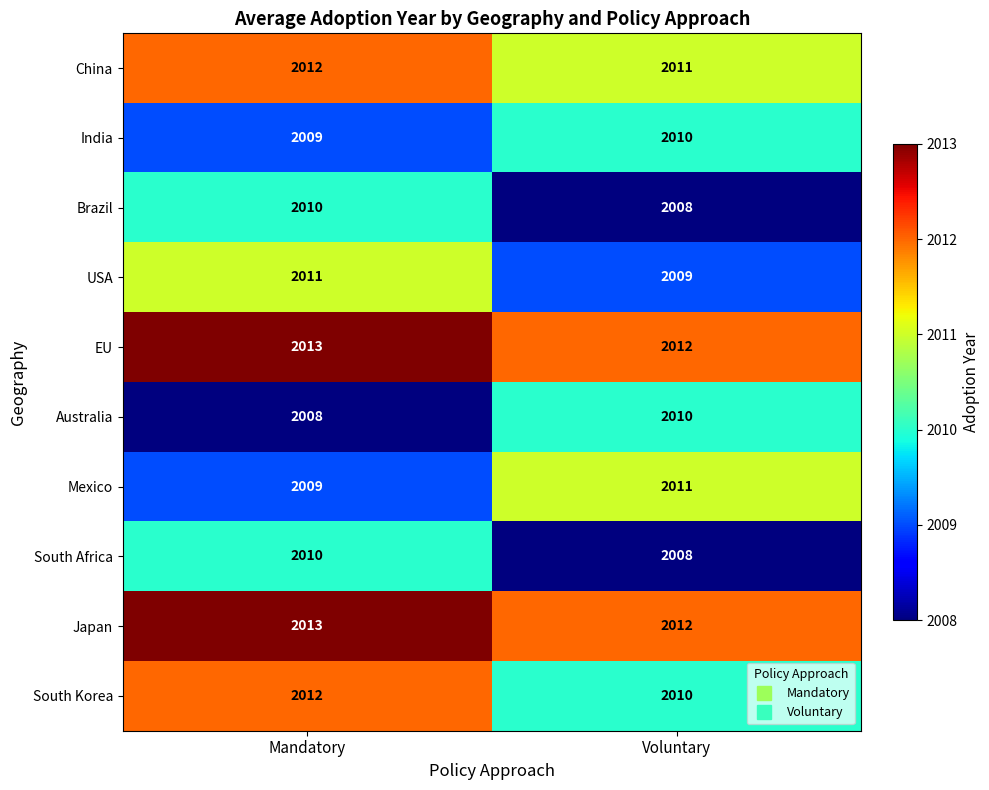

Reading left to right, extract all data points from this chart.

China: Mandatory=2012	Voluntary=2011
India: Mandatory=2009	Voluntary=2010
Brazil: Mandatory=2010	Voluntary=2008
USA: Mandatory=2011	Voluntary=2009
EU: Mandatory=2013	Voluntary=2012
Australia: Mandatory=2008	Voluntary=2010
Mexico: Mandatory=2009	Voluntary=2011
South Africa: Mandatory=2010	Voluntary=2008
Japan: Mandatory=2013	Voluntary=2012
South Korea: Mandatory=2012	Voluntary=2010